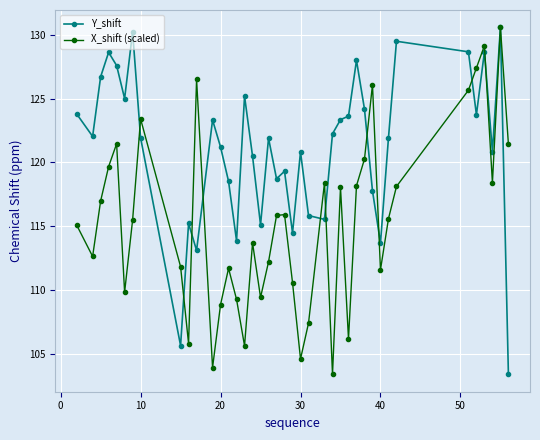

What is the value of the X_shift (scaled) point at the 16th from the left?

105.6